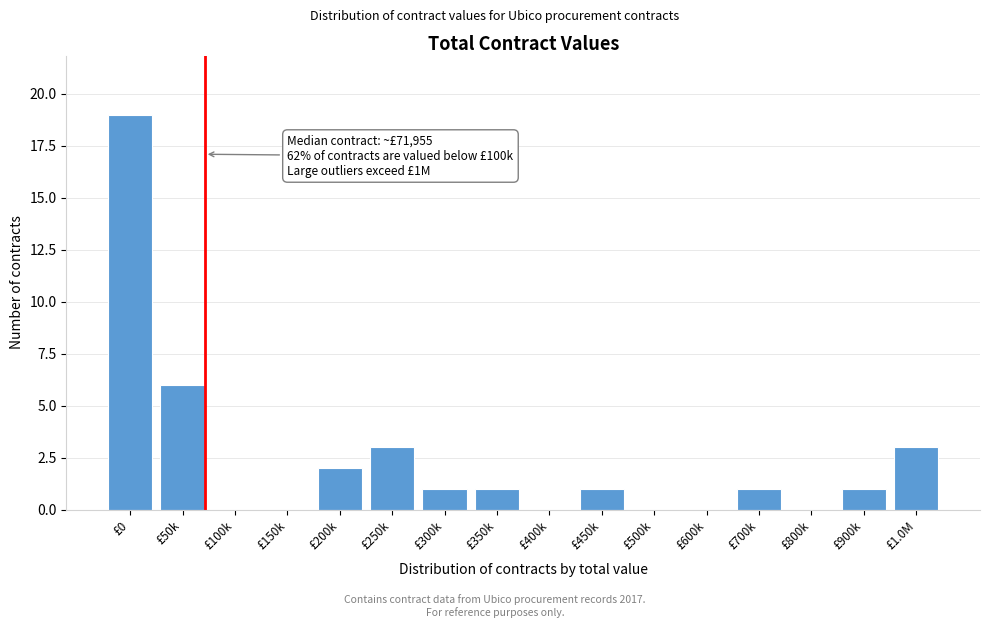

Reading left to right, what are all the values shown in this chart?

£0=19	£50k=6	£100k=0	£150k=0	£200k=2	£250k=3	£300k=1	£350k=1	£400k=0	£450k=1	£500k=0	£600k=0	£700k=1	£800k=0	£900k=1	£1.0M=3